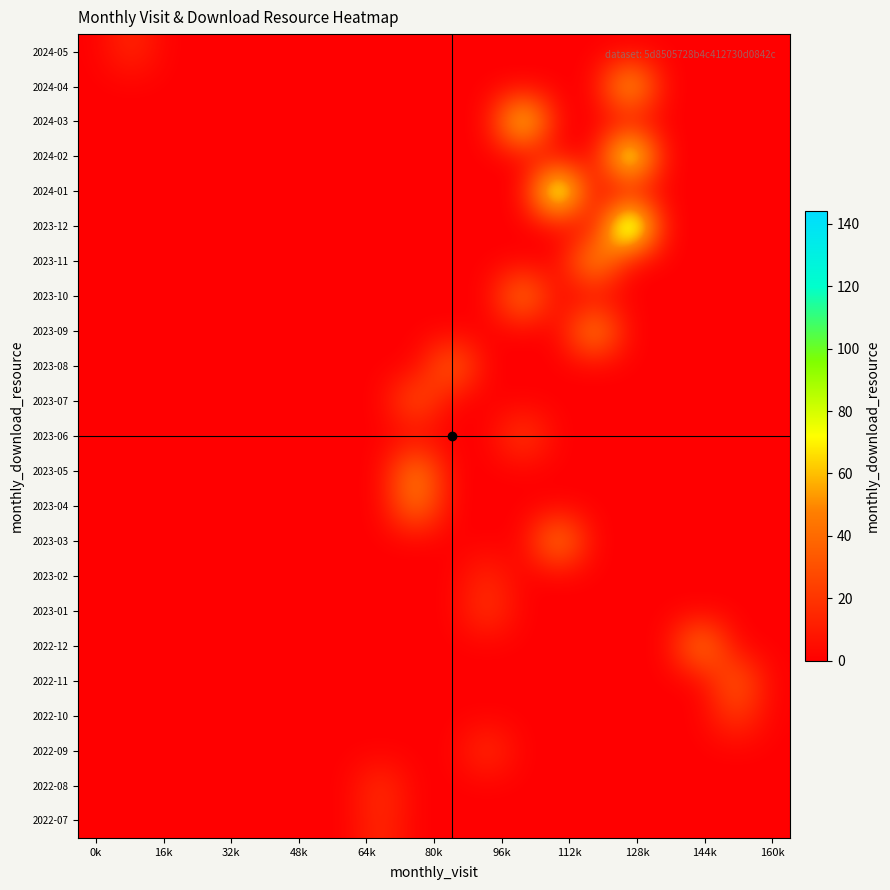

Reading left to right, list all the values displayed in this chart.

2022-07: 0	0	0	0	0	0	0	0	17	0	0	0	0	0	0	0	0	0	0	0
2022-08: 0	0	0	0	0	0	0	0	20	0	0	0	0	0	0	0	0	0	0	0
2022-09: 0	0	0	0	0	0	0	0	0	0	0	21	0	0	0	0	0	0	0	0
2022-10: 0	0	0	0	0	0	0	0	0	0	0	0	0	0	0	0	0	0	24	0
2022-11: 0	0	0	0	0	0	0	0	0	0	0	0	0	0	0	0	0	0	41	0
2022-12: 0	0	0	0	0	0	0	0	0	0	0	0	0	0	0	0	0	57	0	0
2023-01: 0	0	0	0	0	0	0	0	0	0	0	23	0	0	0	0	0	0	0	0
2023-02: 0	0	0	0	0	0	0	0	0	0	0	16	0	0	0	0	0	0	0	0
2023-03: 0	0	0	0	0	0	0	0	0	0	0	0	0	59	0	0	0	0	0	0
2023-04: 0	0	0	0	0	0	0	0	0	51	0	0	0	0	0	0	0	0	0	0
2023-05: 0	0	0	0	0	0	0	0	0	56	0	0	0	0	0	0	0	0	0	0
2023-06: 0	0	0	0	0	0	0	0	0	0	0	0	27	0	0	0	0	0	0	0
2023-07: 0	0	0	0	0	0	0	0	0	38	0	0	0	0	0	0	0	0	0	0
2023-08: 0	0	0	0	0	0	0	0	0	0	47	0	0	0	0	0	0	0	0	0
2023-09: 0	0	0	0	0	0	0	0	0	0	0	0	0	0	65	0	0	0	0	0
2023-10: 0	0	0	0	0	0	0	0	0	0	0	0	57	0	0	0	0	0	0	0
2023-11: 0	0	0	0	0	0	0	0	0	0	0	0	0	0	70	0	0	0	0	0
2023-12: 0	0	0	0	0	0	0	0	0	0	0	0	0	0	0	144	0	0	0	0
2024-01: 0	0	0	0	0	0	0	0	0	0	0	0	0	129	0	0	0	0	0	0
2024-02: 0	0	0	0	0	0	0	0	0	0	0	0	0	0	0	121	0	0	0	0
2024-03: 0	0	0	0	0	0	0	0	0	0	0	0	99	0	0	0	0	0	0	0
2024-04: 0	0	0	0	0	0	0	0	0	0	0	0	0	0	0	81	0	0	0	0
2024-05: 0	17	0	0	0	0	0	0	0	0	0	0	0	0	0	0	0	0	0	0